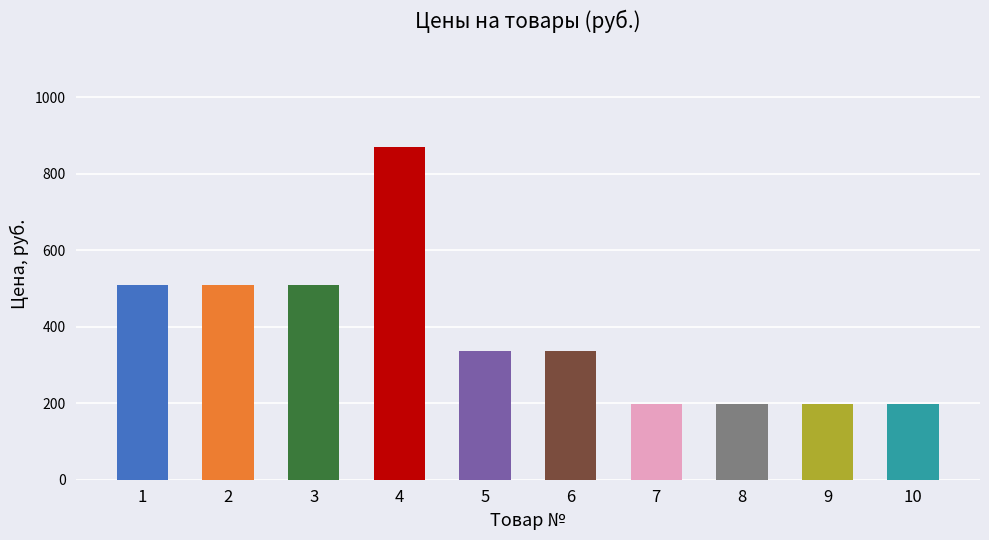

Reading left to right, transcribe all the data shown in this chart.

1=509	2=509	3=509	4=869	5=336	6=336	7=199	8=199	9=199	10=199